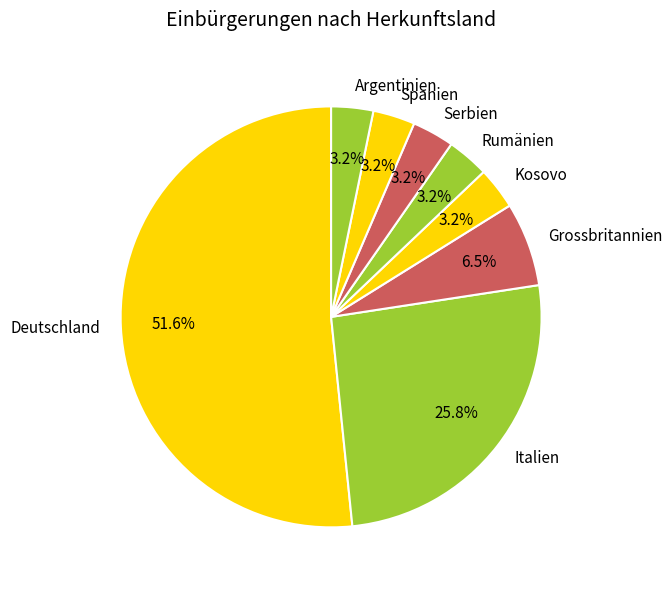

To the nearest percent, what is the average slice percentage?

12%